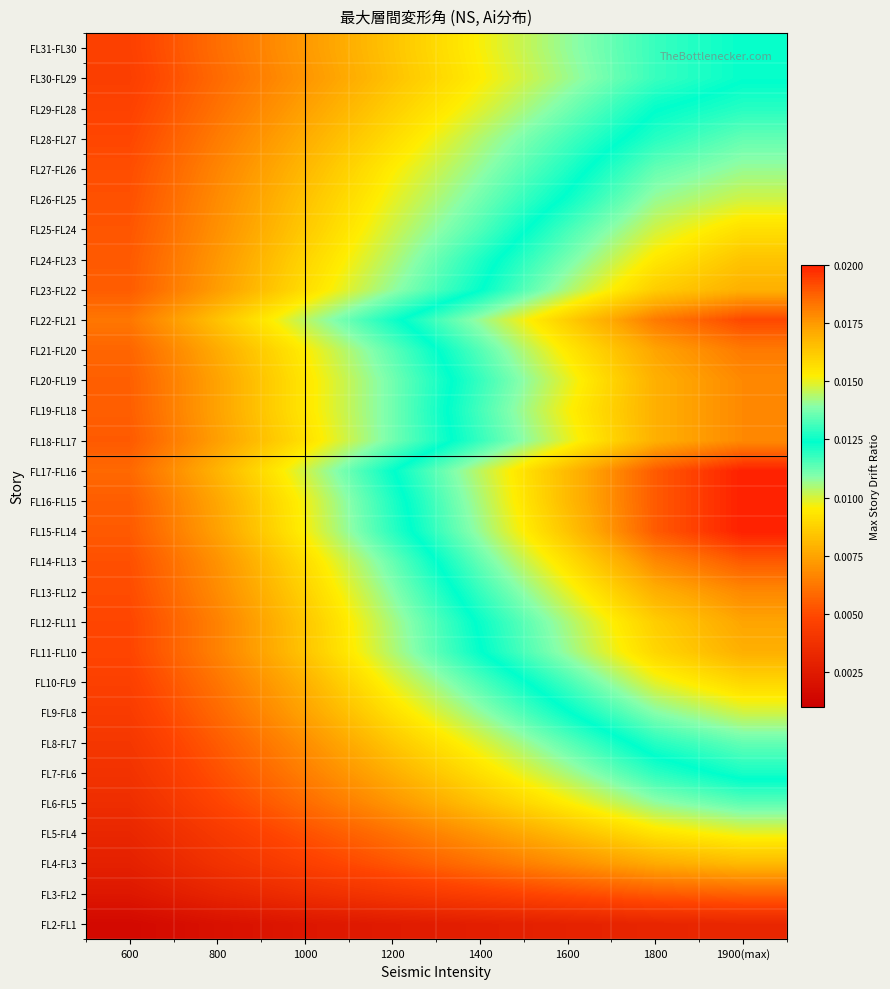

Reading left to right, what are all the values shown in this chart?

FL31-FL30: 600=0.0	800=0.0	1000=0.0	1200=0.0	1400=0.0	1600=0.0	1800=0.0	1900(max)=0.0
FL30-FL29: 600=0.0	800=0.0	1000=0.0	1200=0.0	1400=0.0	1600=0.0	1800=0.0	1900(max)=0.0
FL29-FL28: 600=0.0	800=0.0	1000=0.0	1200=0.0	1400=0.0	1600=0.0	1800=0.0	1900(max)=0.0
FL28-FL27: 600=0.0	800=0.0	1000=0.0	1200=0.0	1400=0.0	1600=0.0	1800=0.0	1900(max)=0.0
FL27-FL26: 600=0.0	800=0.0	1000=0.0	1200=0.0	1400=0.0	1600=0.0	1800=0.0	1900(max)=0.0
FL26-FL25: 600=0.0	800=0.0	1000=0.0	1200=0.0	1400=0.0	1600=0.0	1800=0.0	1900(max)=0.0
FL25-FL24: 600=0.0	800=0.0	1000=0.0	1200=0.0	1400=0.0	1600=0.0	1800=0.0	1900(max)=0.0
FL24-FL23: 600=0.0	800=0.0	1000=0.0	1200=0.0	1400=0.0	1600=0.0	1800=0.0	1900(max)=0.0
FL23-FL22: 600=0.0	800=0.0	1000=0.0	1200=0.0	1400=0.0	1600=0.0	1800=0.0	1900(max)=0.0
FL22-FL21: 600=0.0	800=0.0	1000=0.0	1200=0.0	1400=0.0	1600=0.0	1800=0.0	1900(max)=0.0
FL21-FL20: 600=0.0	800=0.0	1000=0.0	1200=0.0	1400=0.0	1600=0.0	1800=0.0	1900(max)=0.0
FL20-FL19: 600=0.0	800=0.0	1000=0.0	1200=0.0	1400=0.0	1600=0.0	1800=0.0	1900(max)=0.0
FL19-FL18: 600=0.0	800=0.0	1000=0.0	1200=0.0	1400=0.0	1600=0.0	1800=0.0	1900(max)=0.0
FL18-FL17: 600=0.0	800=0.0	1000=0.0	1200=0.0	1400=0.0	1600=0.0	1800=0.0	1900(max)=0.0
FL17-FL16: 600=0.0	800=0.0	1000=0.0	1200=0.0	1400=0.0	1600=0.0	1800=0.0	1900(max)=0.0
FL16-FL15: 600=0.0	800=0.0	1000=0.0	1200=0.0	1400=0.0	1600=0.0	1800=0.0	1900(max)=0.0
FL15-FL14: 600=0.0	800=0.0	1000=0.0	1200=0.0	1400=0.0	1600=0.0	1800=0.0	1900(max)=0.0
FL14-FL13: 600=0.0	800=0.0	1000=0.0	1200=0.0	1400=0.0	1600=0.0	1800=0.0	1900(max)=0.0
FL13-FL12: 600=0.0	800=0.0	1000=0.0	1200=0.0	1400=0.0	1600=0.0	1800=0.0	1900(max)=0.0
FL12-FL11: 600=0.0	800=0.0	1000=0.0	1200=0.0	1400=0.0	1600=0.0	1800=0.0	1900(max)=0.0
FL11-FL10: 600=0.0	800=0.0	1000=0.0	1200=0.0	1400=0.0	1600=0.0	1800=0.0	1900(max)=0.0
FL10-FL9: 600=0.0	800=0.0	1000=0.0	1200=0.0	1400=0.0	1600=0.0	1800=0.0	1900(max)=0.0
FL9-FL8: 600=0.0	800=0.0	1000=0.0	1200=0.0	1400=0.0	1600=0.0	1800=0.0	1900(max)=0.0
FL8-FL7: 600=0.0	800=0.0	1000=0.0	1200=0.0	1400=0.0	1600=0.0	1800=0.0	1900(max)=0.0
FL7-FL6: 600=0.0	800=0.0	1000=0.0	1200=0.0	1400=0.0	1600=0.0	1800=0.0	1900(max)=0.0
FL6-FL5: 600=0.0	800=0.0	1000=0.0	1200=0.0	1400=0.0	1600=0.0	1800=0.0	1900(max)=0.0
FL5-FL4: 600=0.0	800=0.0	1000=0.0	1200=0.0	1400=0.0	1600=0.0	1800=0.0	1900(max)=0.0
FL4-FL3: 600=0.0	800=0.0	1000=0.0	1200=0.0	1400=0.0	1600=0.0	1800=0.0	1900(max)=0.0
FL3-FL2: 600=0.0	800=0.0	1000=0.0	1200=0.0	1400=0.0	1600=0.0	1800=0.0	1900(max)=0.0
FL2-FL1: 600=0.0	800=0.0	1000=0.0	1200=0.0	1400=0.0	1600=0.0	1800=0.0	1900(max)=0.0